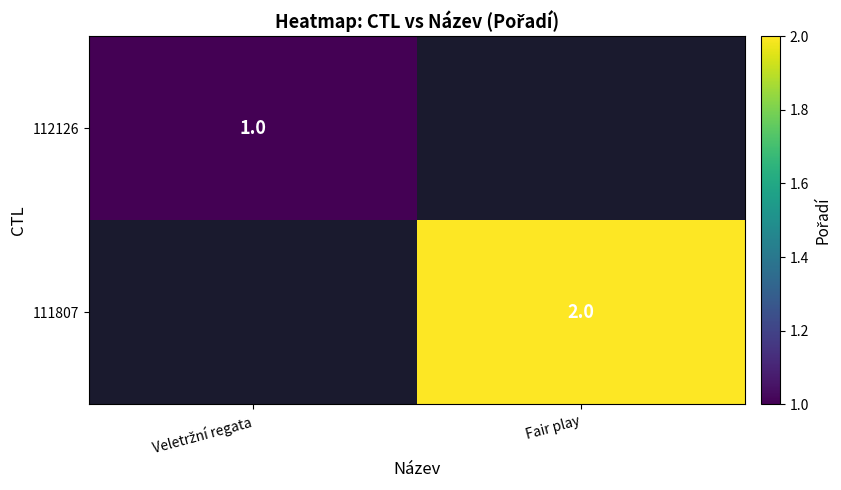

At how many categories does at least one series exceed 1?

1